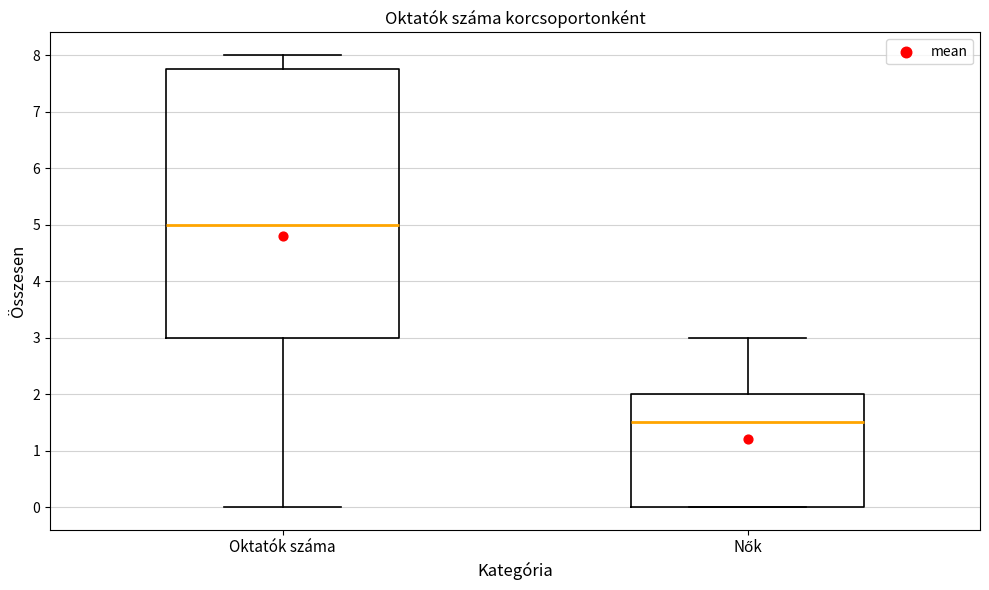

Which box's median line is the highest?

Oktatók száma